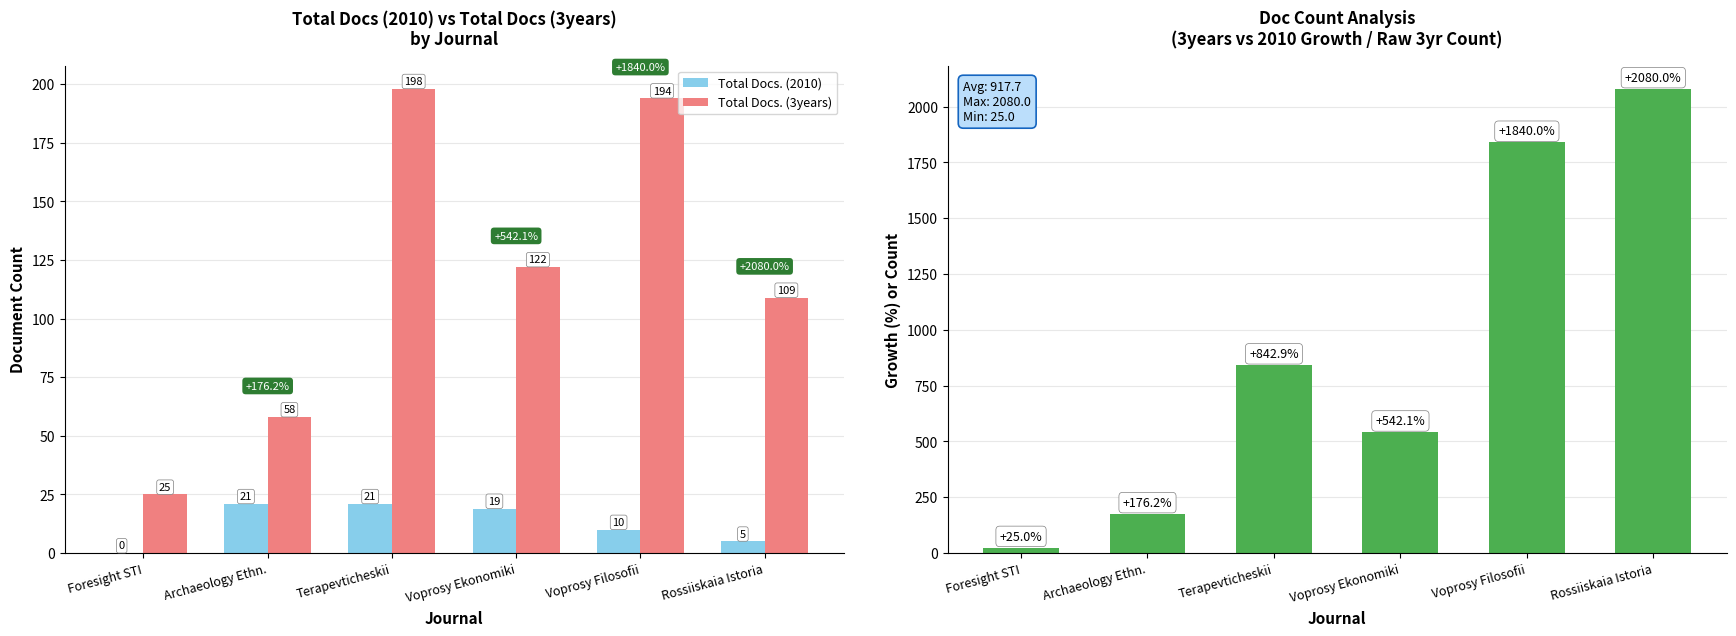

Reading left to right, extract all data points from this chart.

Total Docs. (2010): 0.0	21.0	21.0	19.0	10.0	5.0
Total Docs. (3years): 25.0	58.0	198.0	122.0	194.0	109.0
Docs (3years) vs (2010): 25.0	176.2	842.9	542.1	1840.0	2080.0